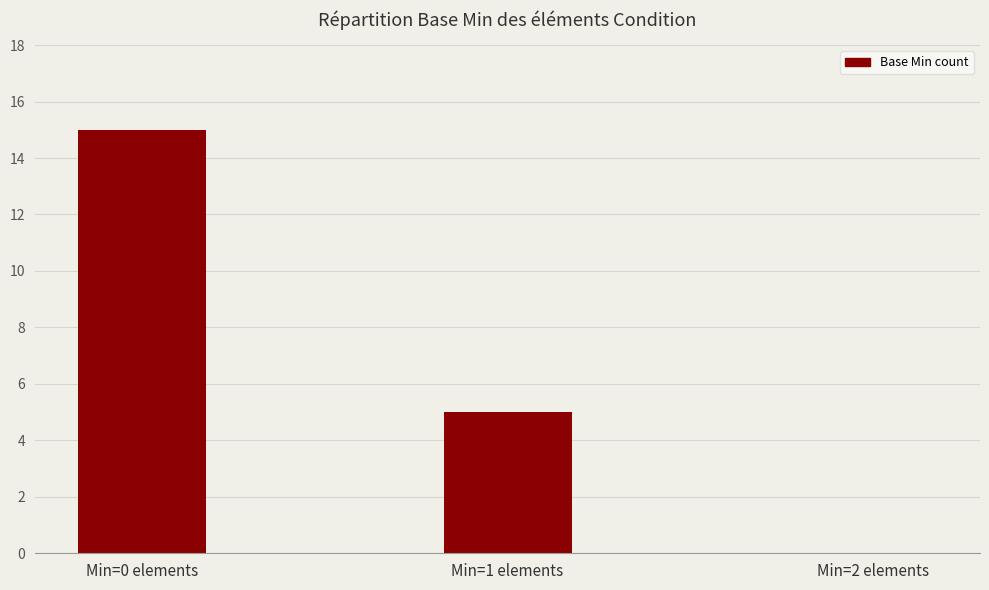

Count the number of categories in the chart.

3